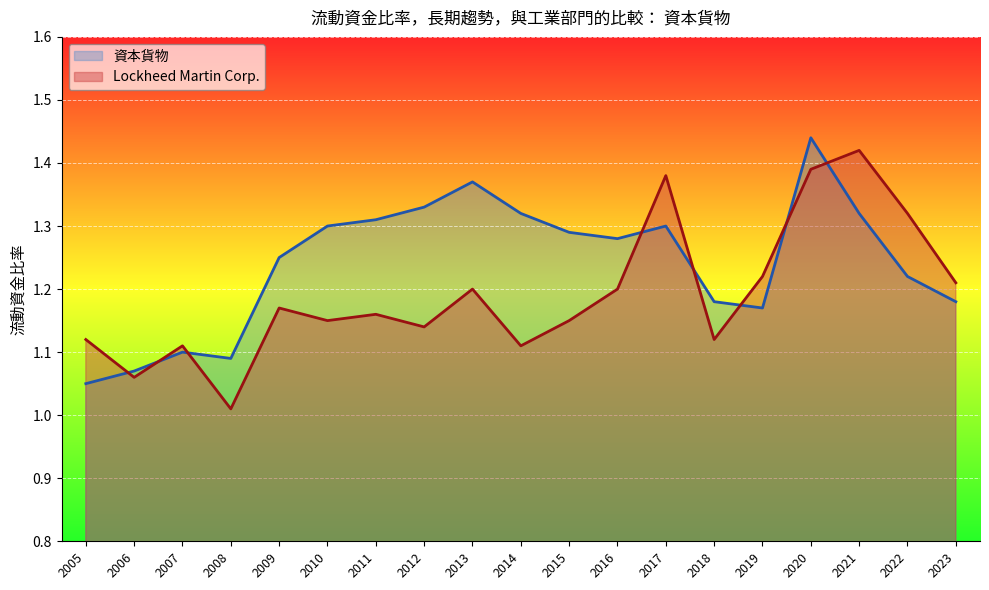

The value of Lockheed Martin Corp. at 2008 is 1.8. True or false?

False